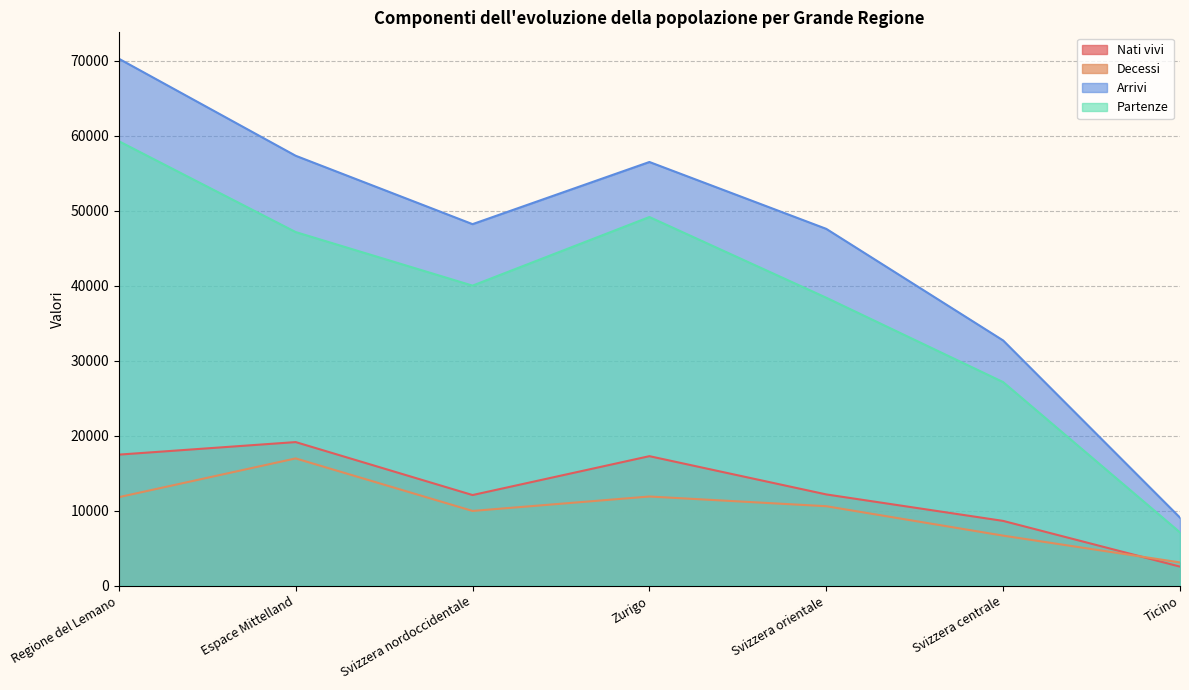

Is it true that Arrivi equals 32710 at Svizzera centrale?

True